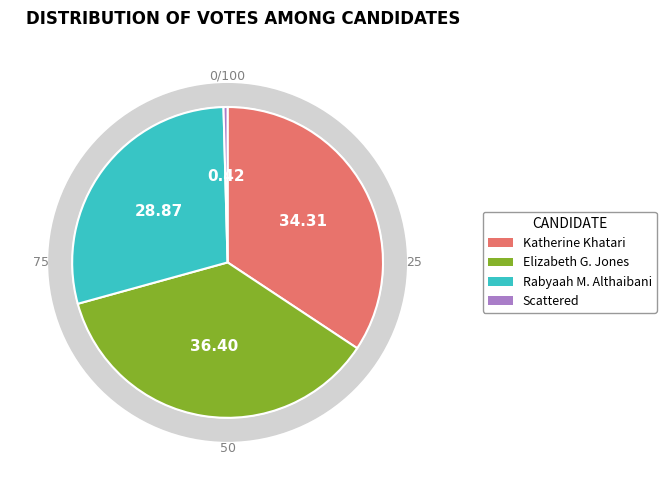

Is it true that Katherine Khatari is 26% of the pie?

False